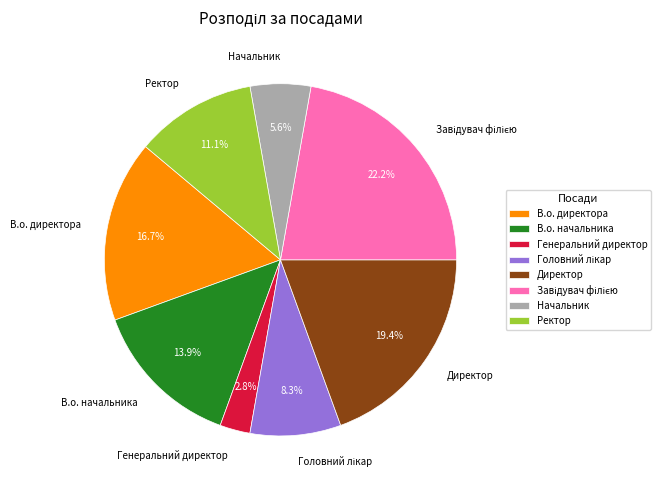

Does any single category account for the majority?

No